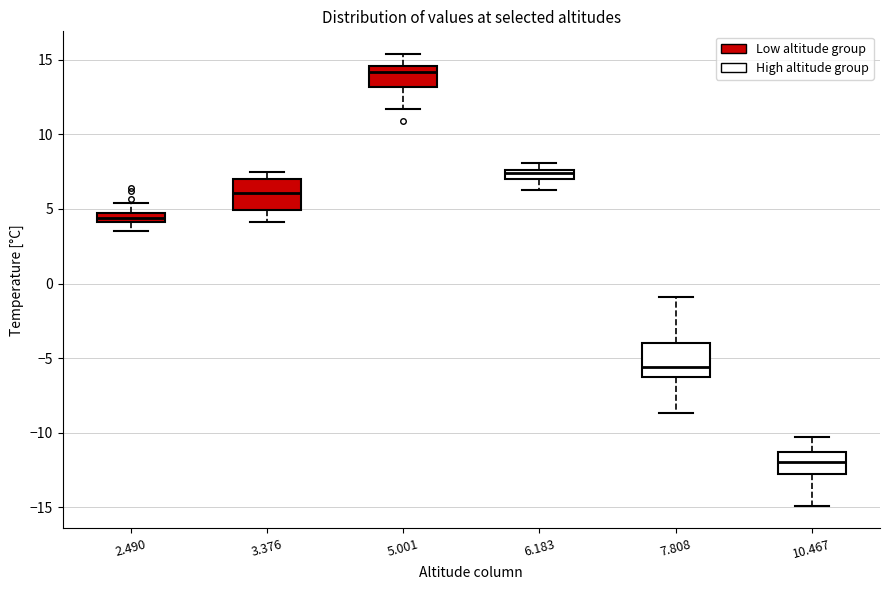

Which box has the lowest median line?

10.467